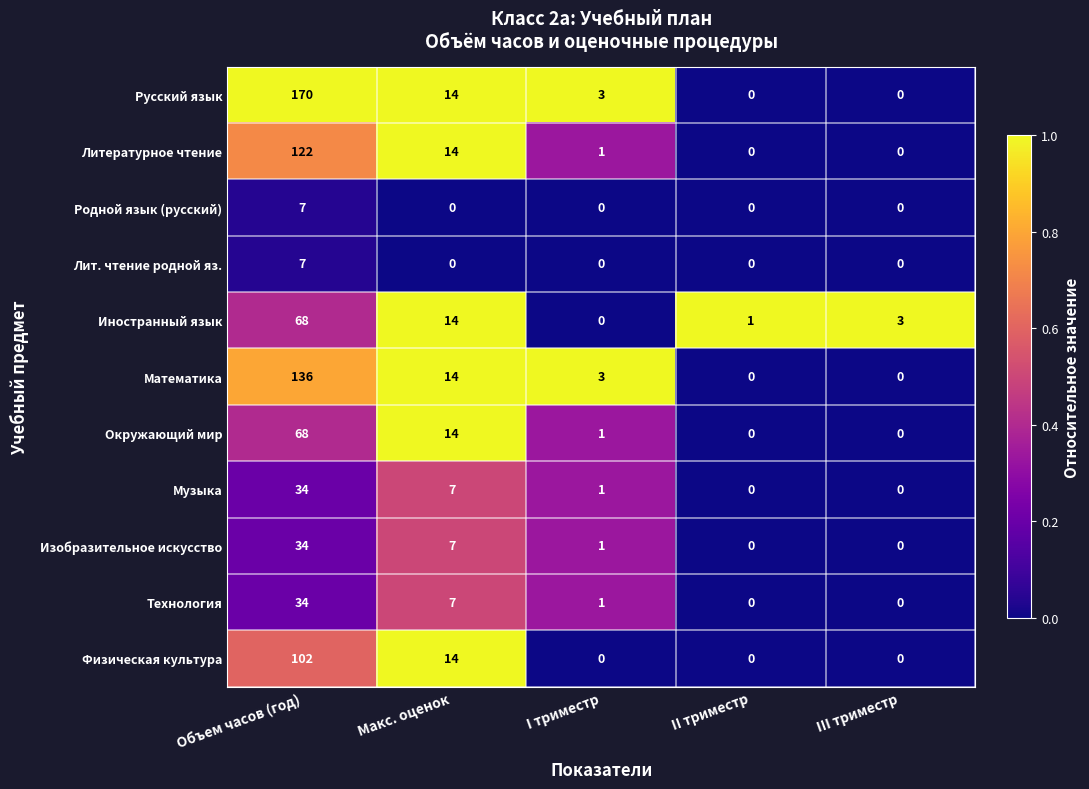

What is the difference between the highest and lowest values at II триместр?

1